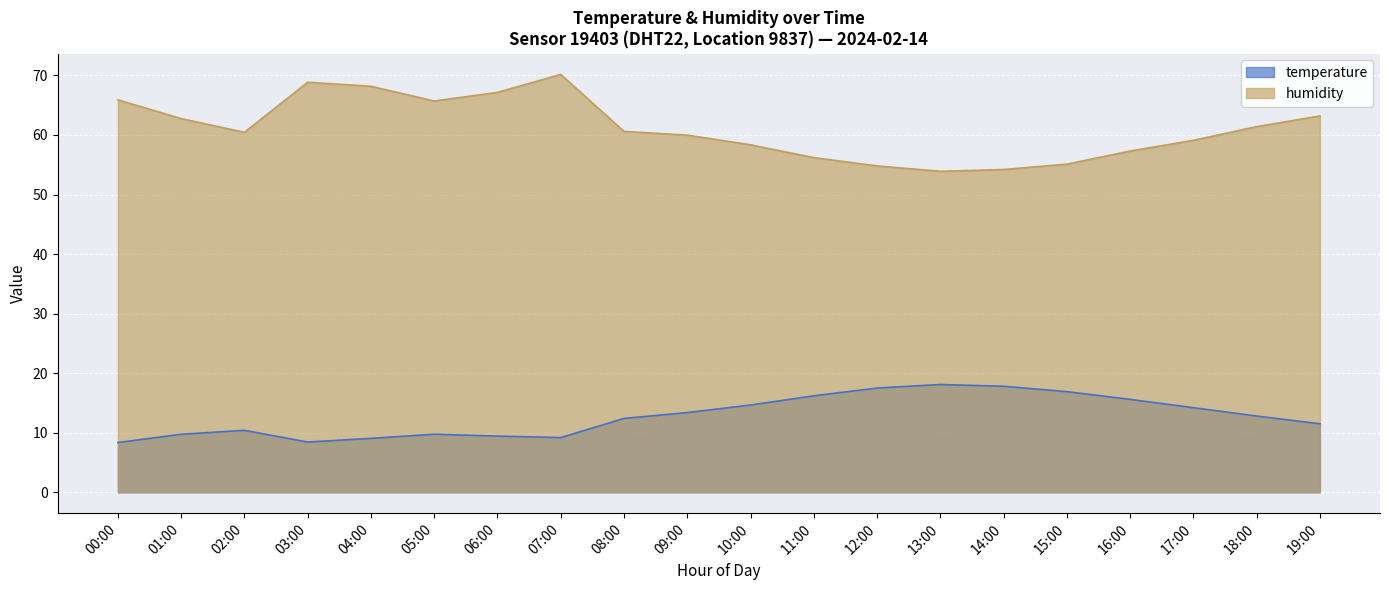

List the series in order of their peak value, highest first.

humidity, temperature